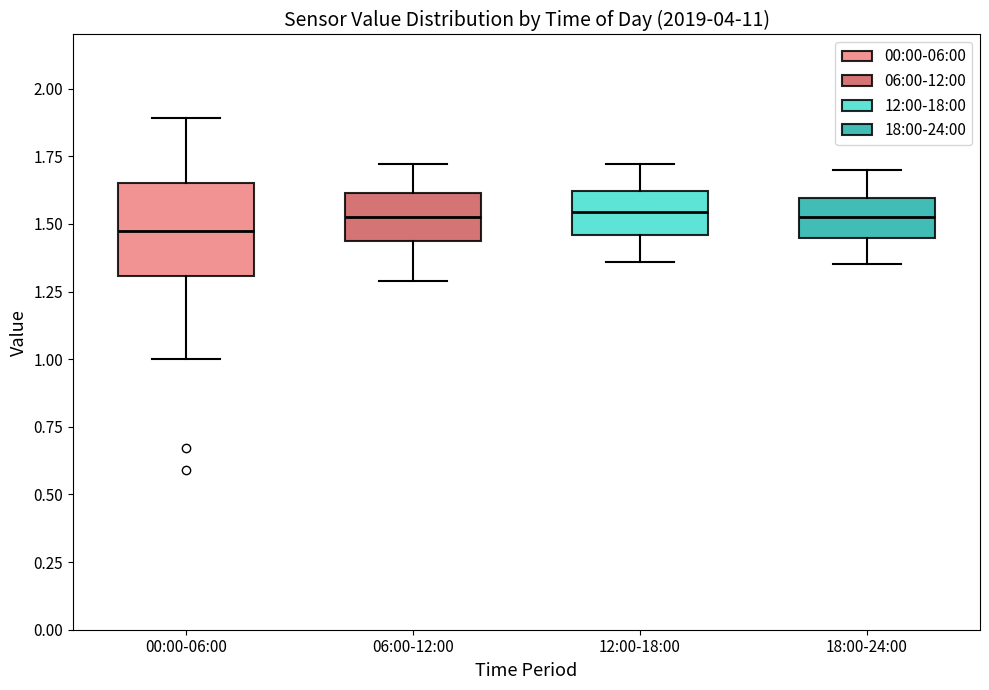

Which box is the tallest, from its lower edge to its upper edge?

00:00-06:00